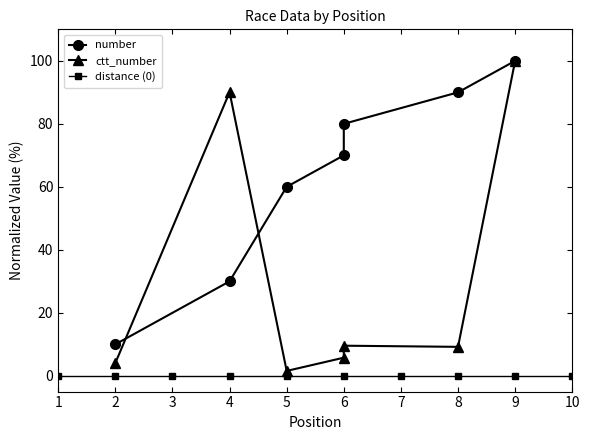

How many number values are between 30 and 90?

5